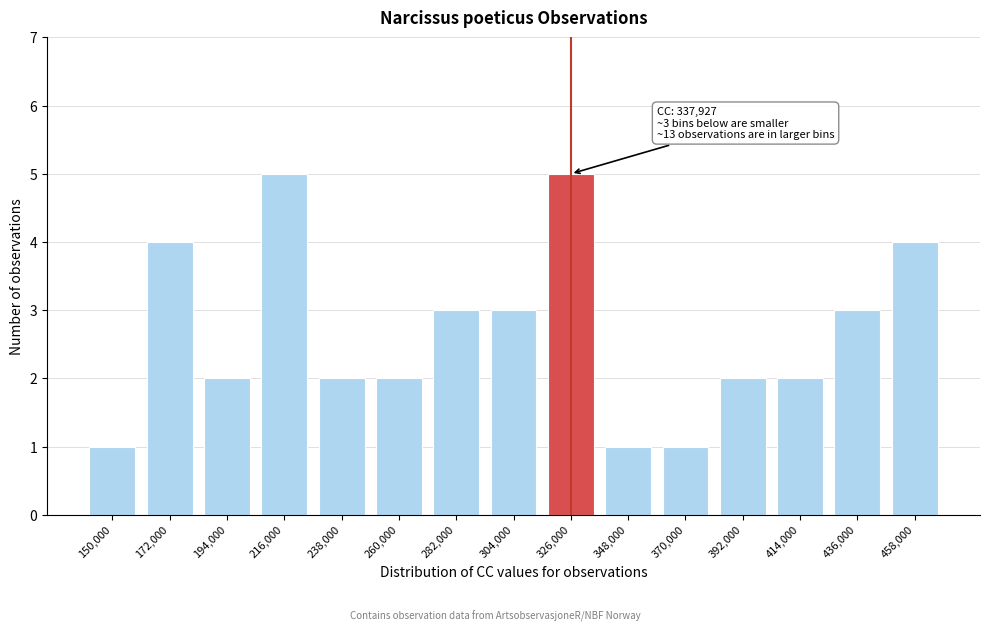

Reading left to right, what are all the values shown in this chart?

1	4	2	5	2	2	3	3	5	1	1	2	2	3	4